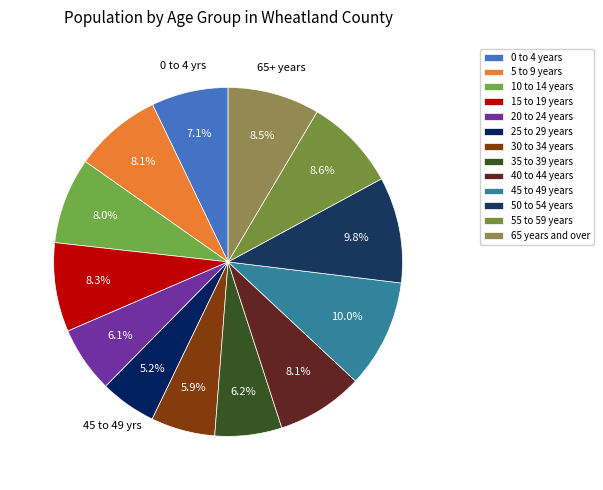

Which category has the biggest portion of the pie?

45 to 49 years